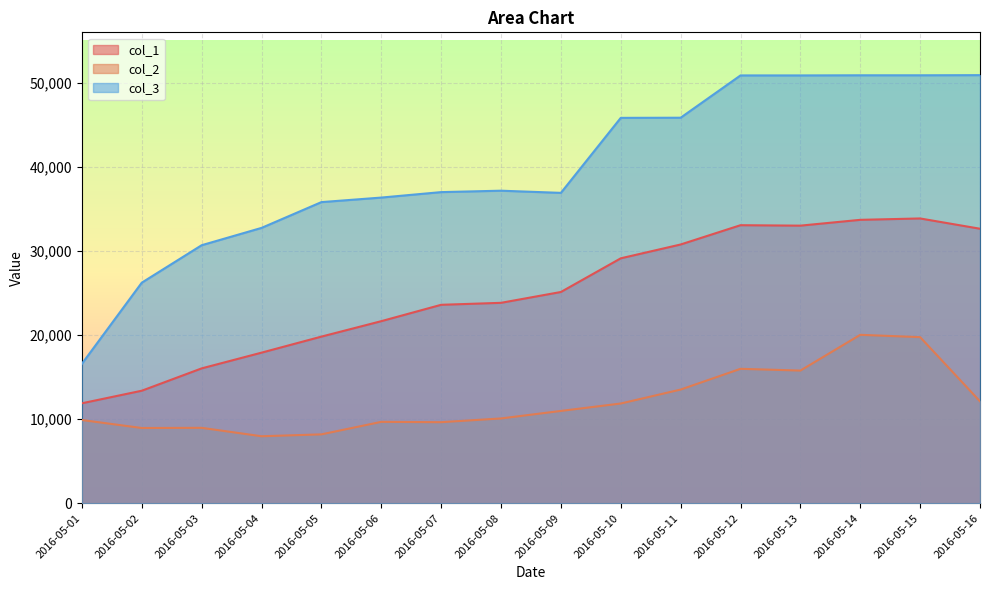

What is the average value of the col_1 series?

24968